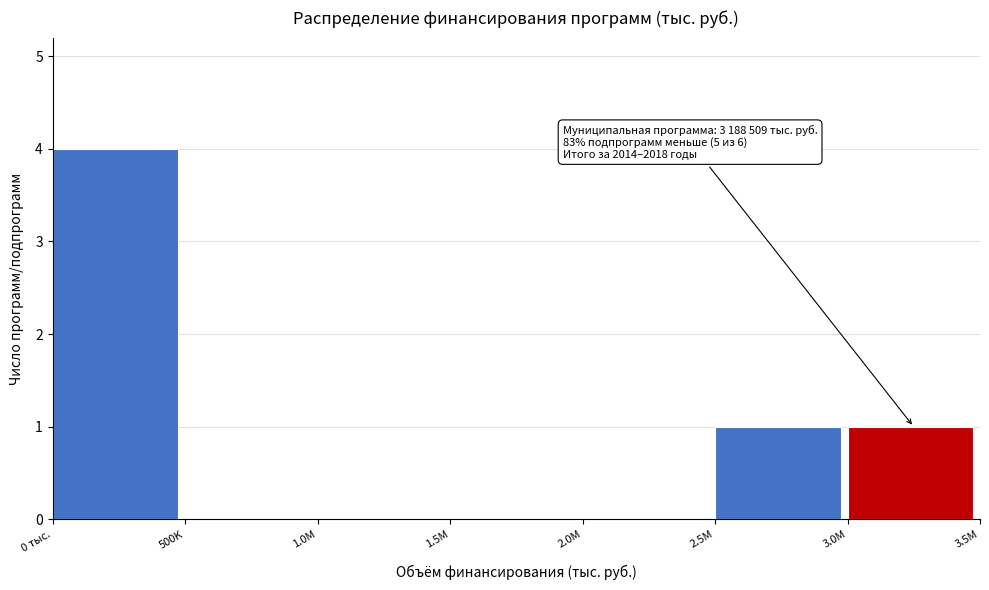

Reading left to right, transcribe all the data shown in this chart.

0 тыс.=4	500K=0	1.0M=0	1.5M=0	2.0M=0	2.5M=1	3.0M=1